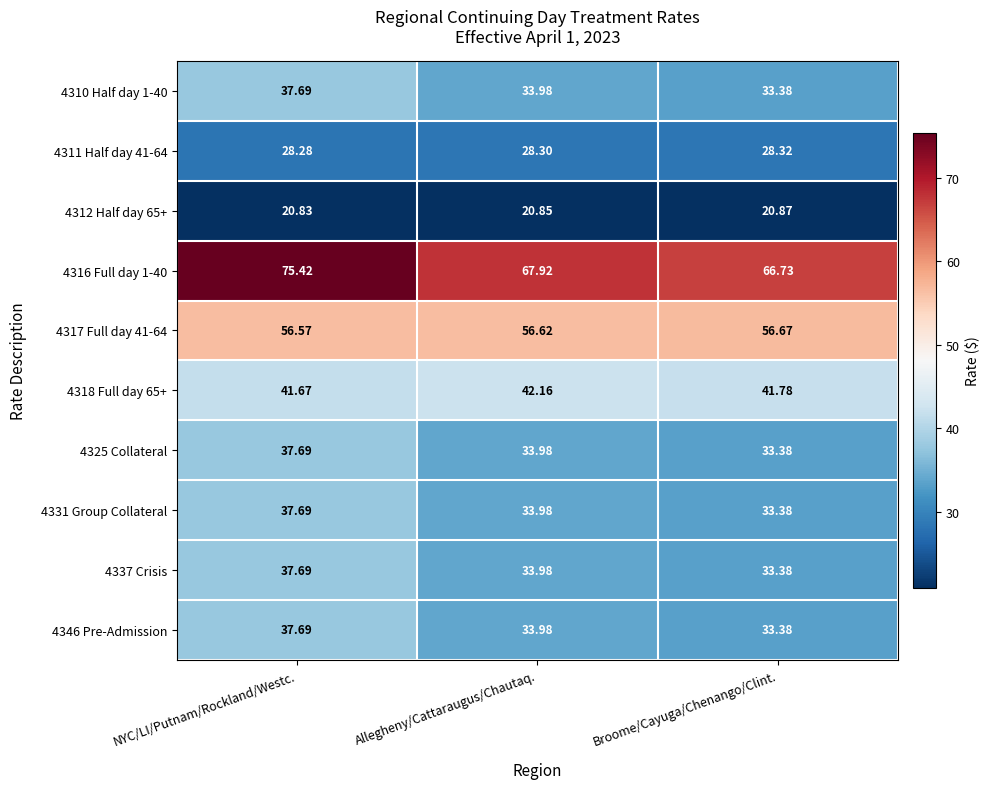

Between NYC/LI/Putnam/Rockland/Westc. and Allegheny/Cattaraugus/Chautaq., which series saw the biggest shift?

4316 Full day 1-40